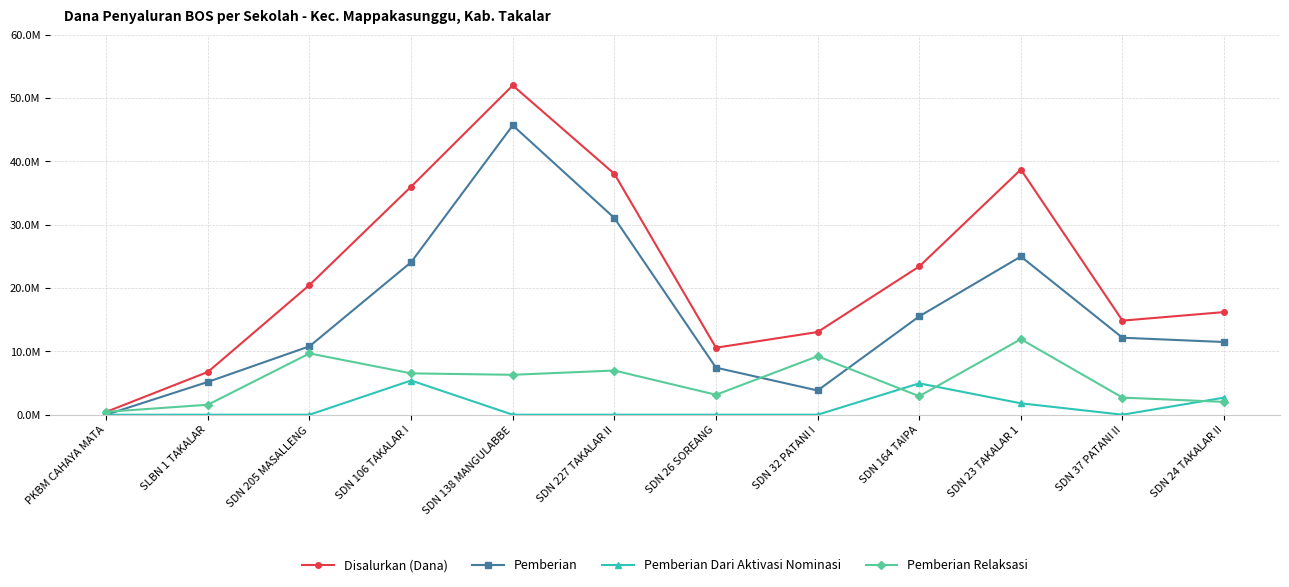

How many interior local peaks does the Pemberian series have?

2